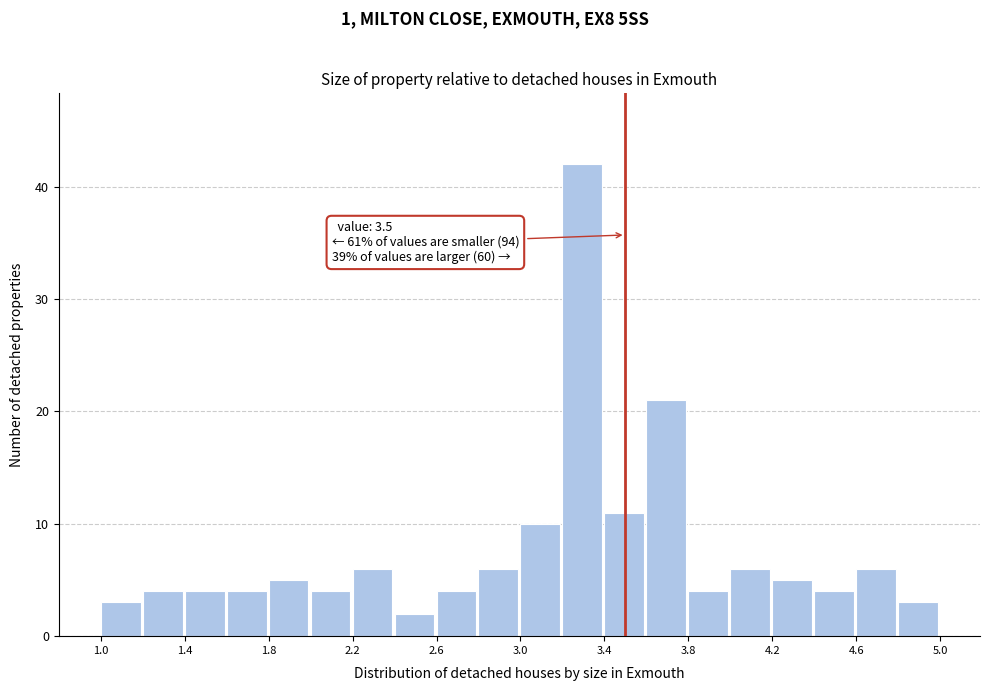

Over which range of the x-axis is the bar tallest?

3.2 to 3.4